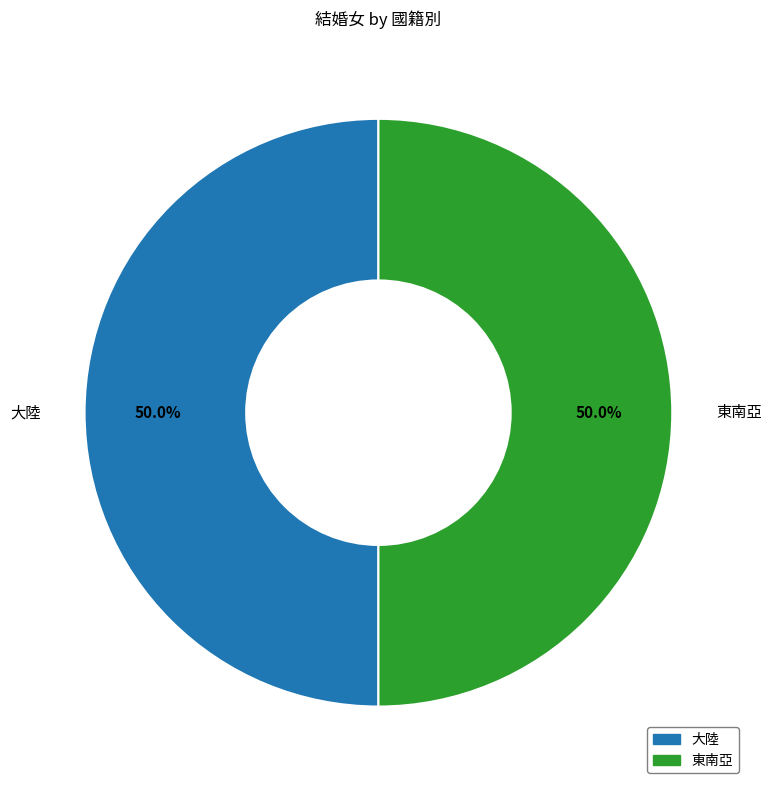

How many segments does this pie chart have?

2